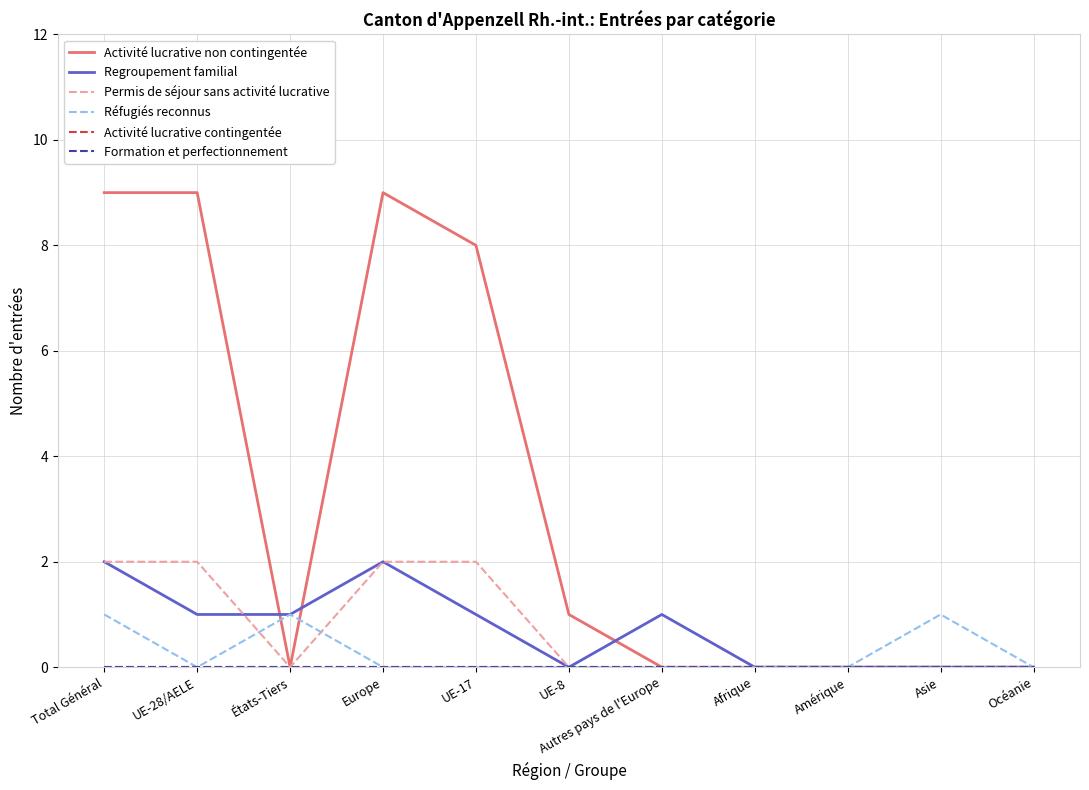

How many interior local valleys does the Permis de séjour sans activité lucrative series have?

1